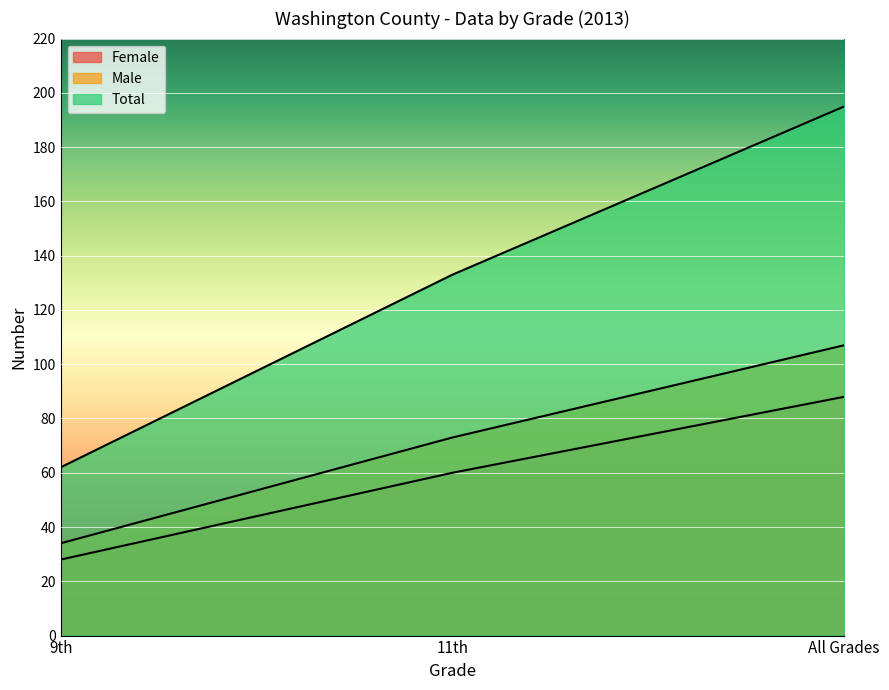

Rank the series by their average value, from highest to lowest.

Total, Male, Female